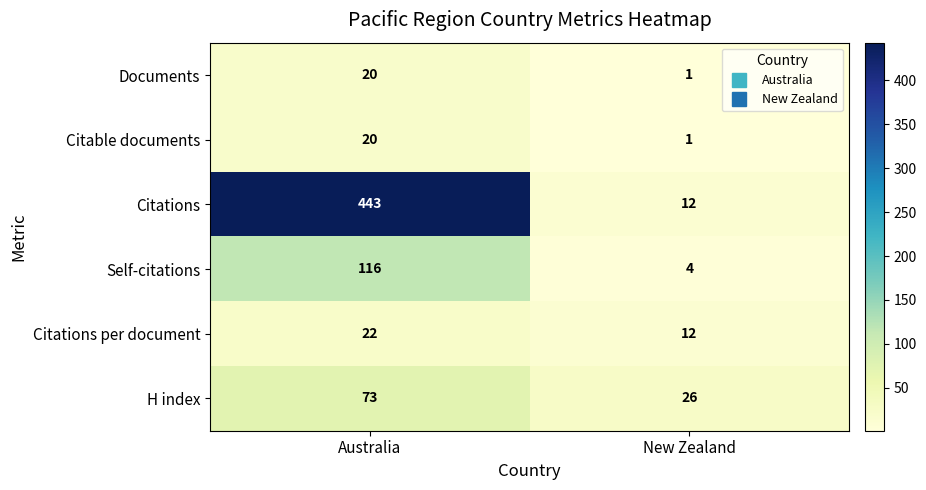

What is the average value of the Self-citations series?

60